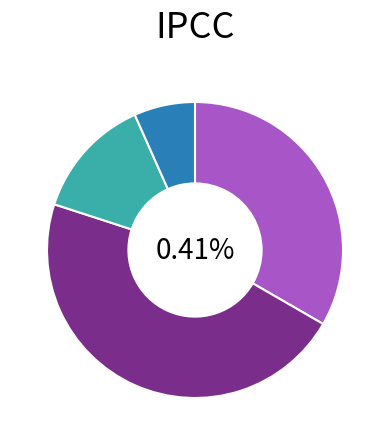

Count the number of slices in the pie.

4